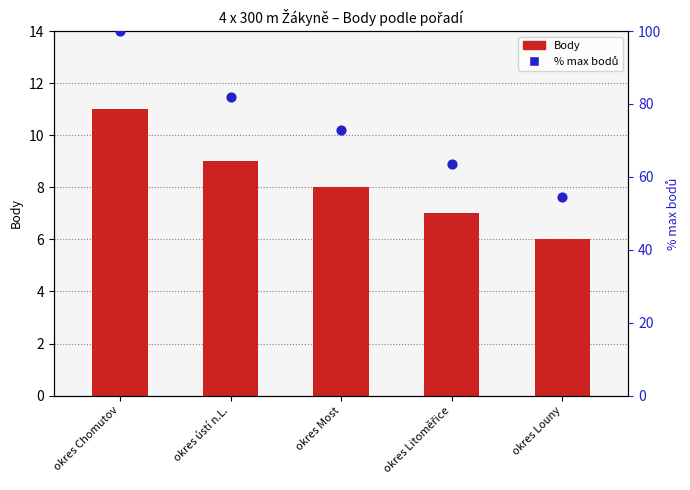

Which series contains the highest Y value?

% max bodů